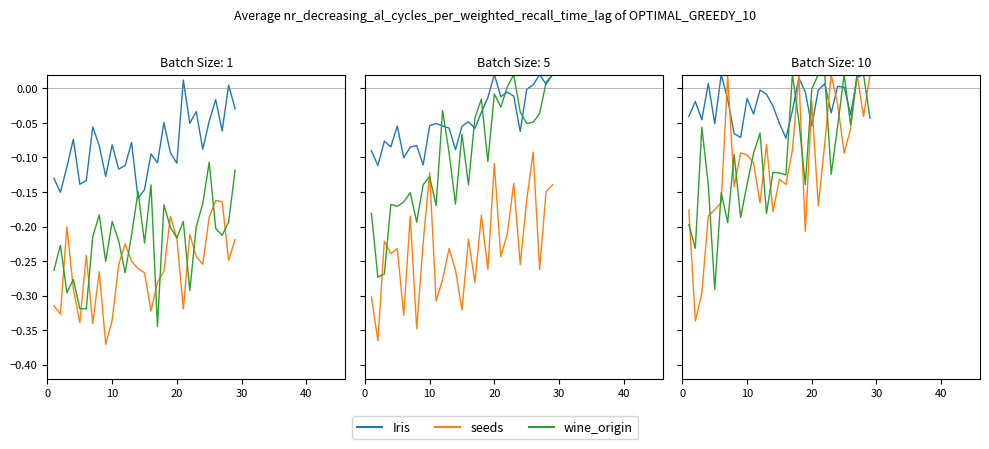

What are all the series names shown in the legend?

Iris, seeds, wine_origin